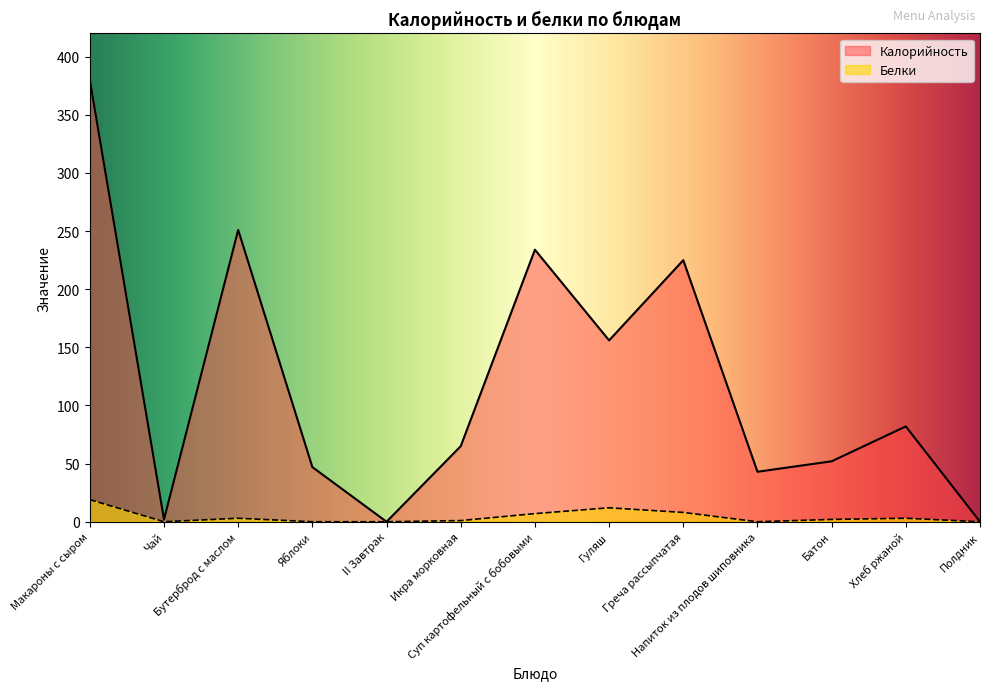

What is the average value of the Белки series?

4